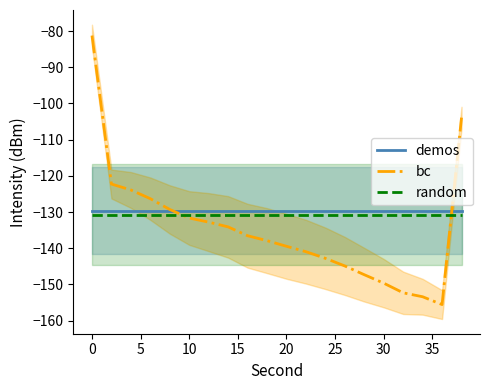

Reading left to right, what are all the values shown in this chart?

demos: -129.6	-129.6	-129.6	-129.6	-129.6	-129.6	-129.6	-129.6	-129.6	-129.6	-129.6	-129.6	-129.6	-129.6	-129.6	-129.6	-129.6	-129.6	-129.6	-129.6
bc: -81.2	-122.3	-123.9	-126.3	-129.3	-131.7	-132.8	-134.1	-136.6	-137.9	-139.5	-141.0	-142.8	-144.9	-147.3	-149.7	-152.3	-153.4	-155.6	-103.9
random: -130.7	-130.7	-130.7	-130.7	-130.7	-130.7	-130.7	-130.7	-130.7	-130.7	-130.7	-130.7	-130.7	-130.7	-130.7	-130.7	-130.7	-130.7	-130.7	-130.7